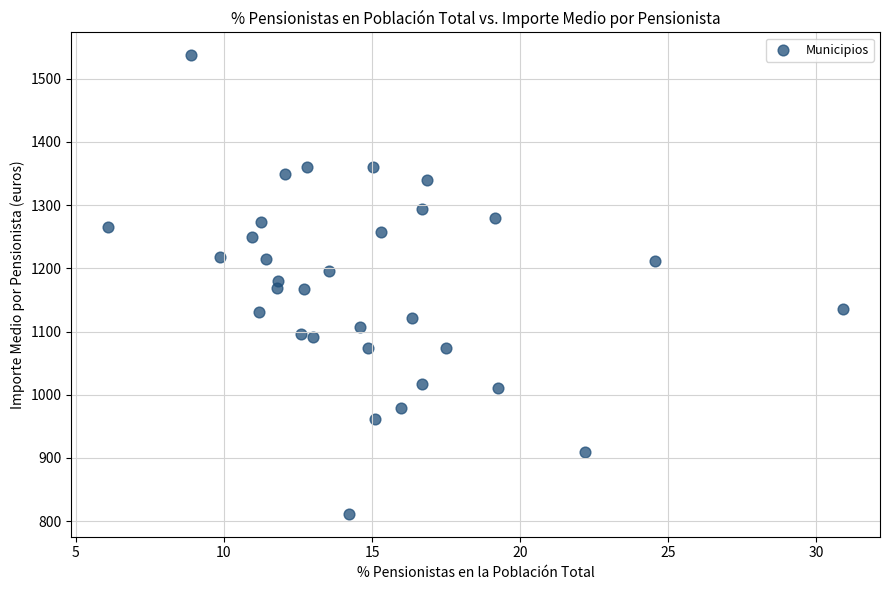

What is the range of X values (max minus min)?

24.8